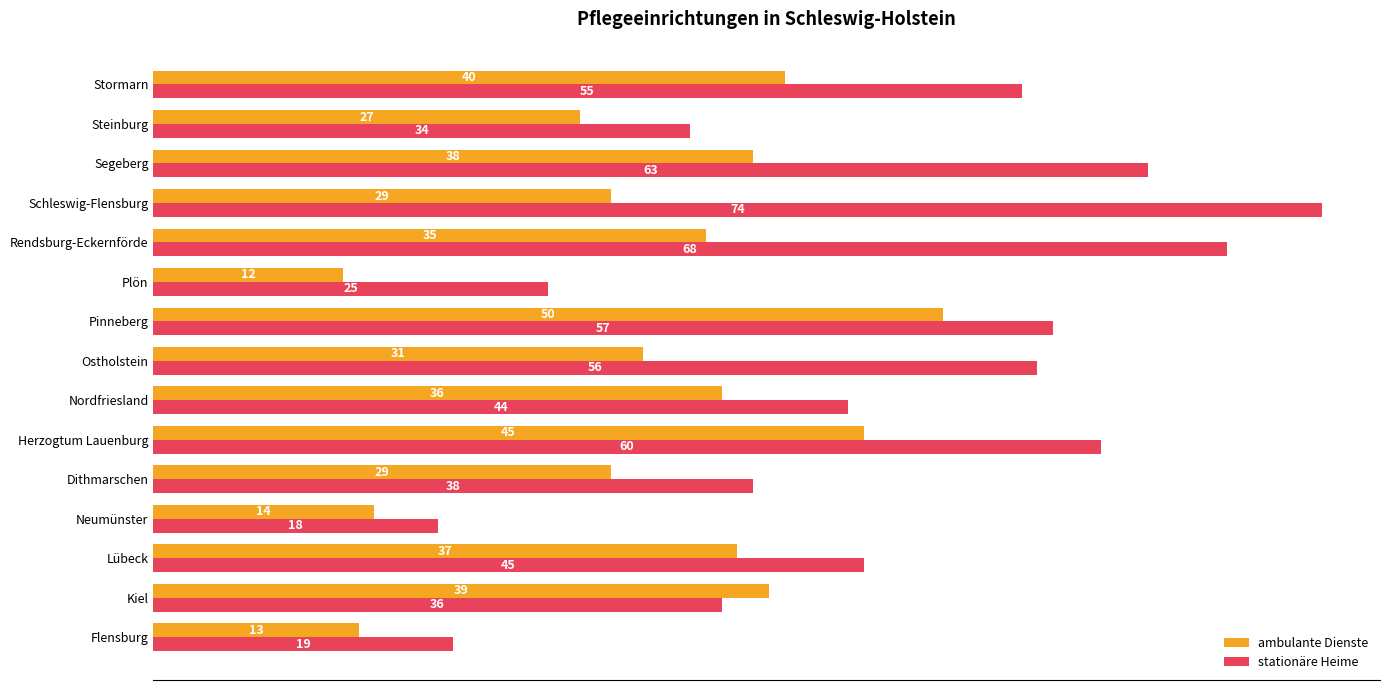

What is the approximate value of stationäre Heime at Ostholstein?

56